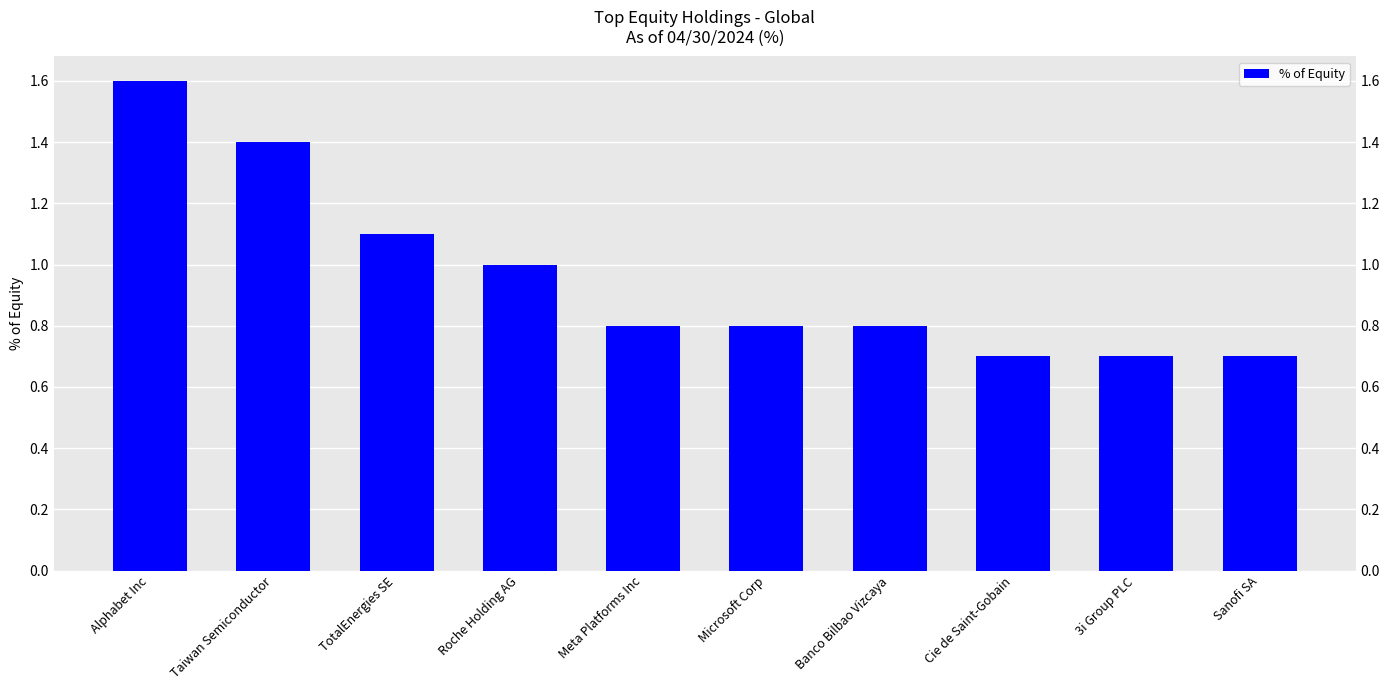

Rank the categories by value from highest to lowest.

Alphabet Inc, Taiwan Semiconductor, TotalEnergies SE, Roche Holding AG, Meta Platforms Inc, Microsoft Corp, Banco Bilbao Vizcaya, Cie de Saint-Gobain, 3i Group PLC, Sanofi SA